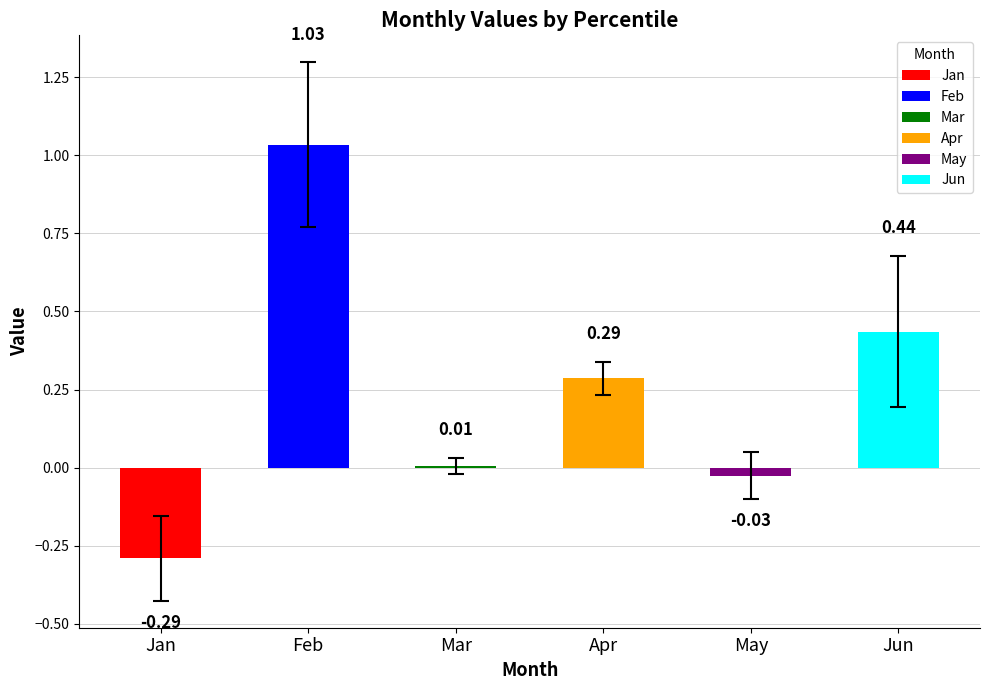

Which series has the widest spread of values?

Feb